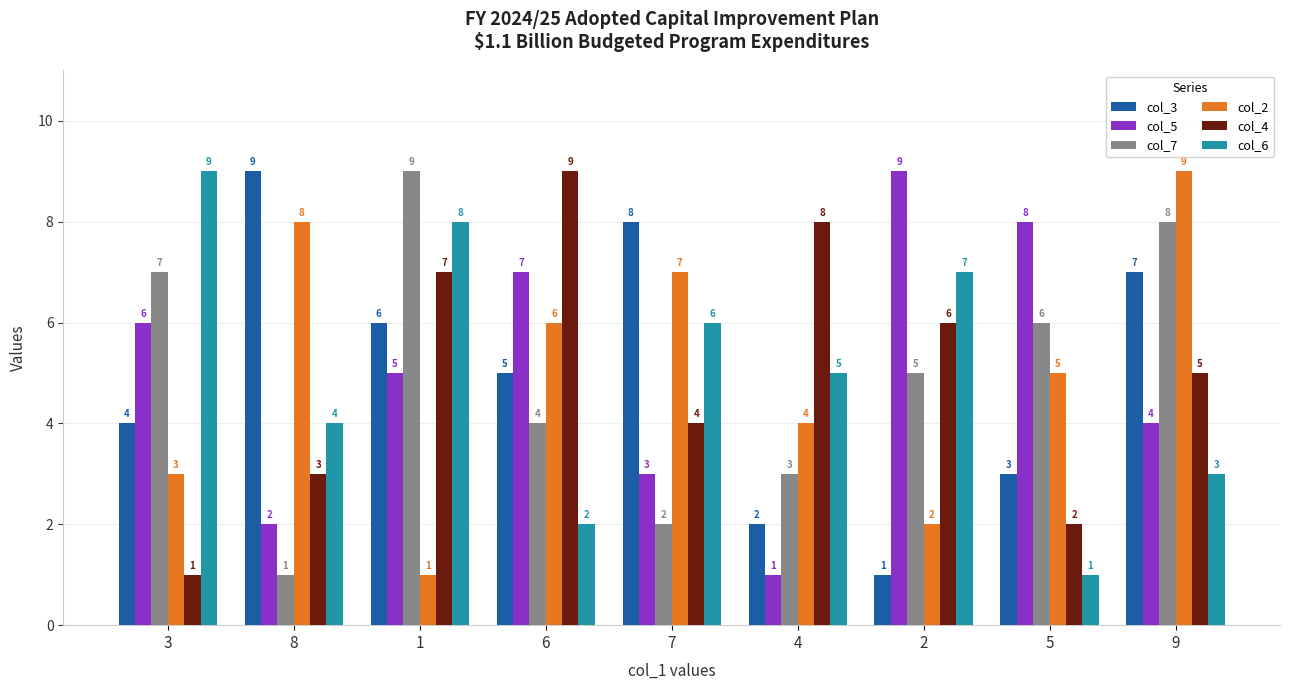

What are all the series names shown in the legend?

col_3, col_5, col_7, col_2, col_4, col_6